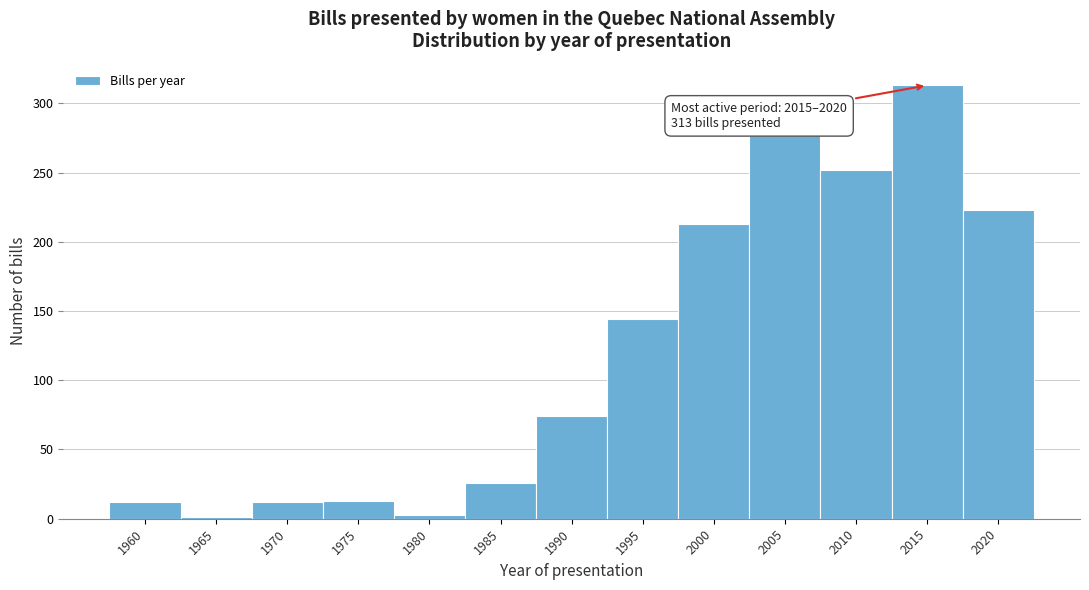

Which category has the highest value across all series?

2015